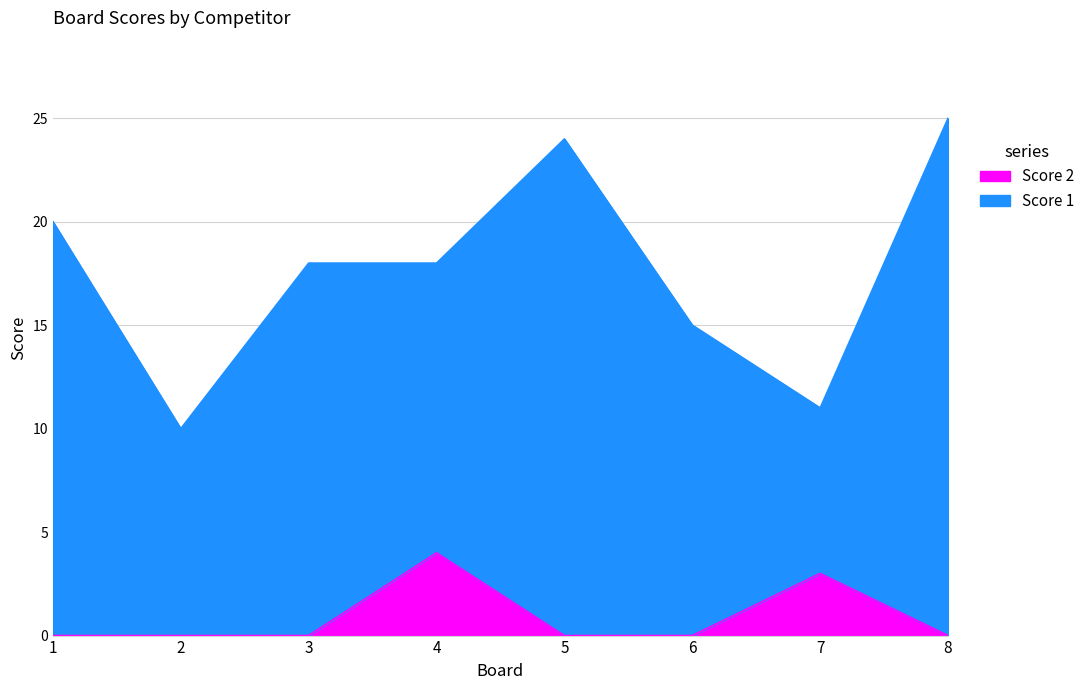

Which label corresponds to the smallest value in the chart?

1